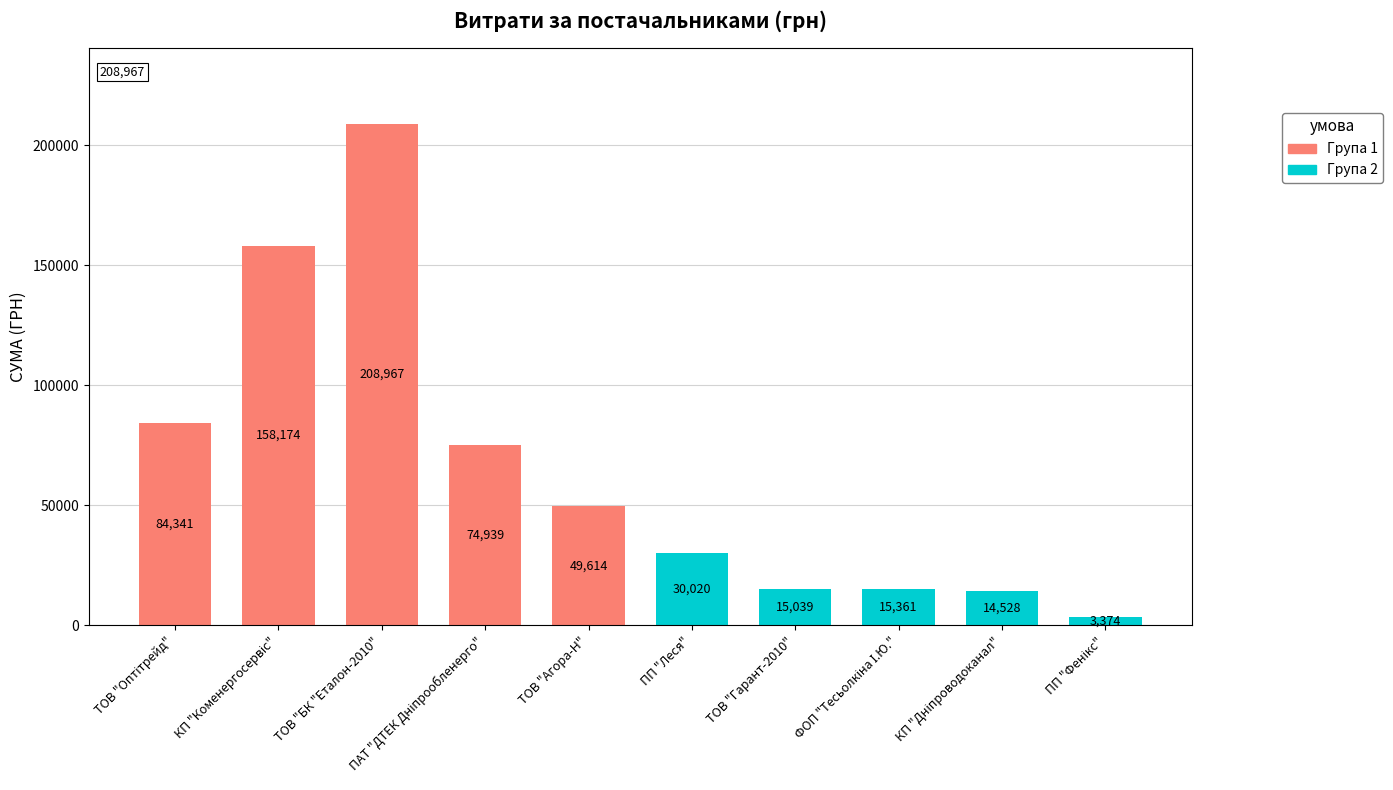

Rank the categories by value from lowest to highest.

ПП "Фенікс", КП "Дніпроводоканал", ТОВ "Гарант-2010", ФОП "Тесьолкіна І.Ю.", ПП "Леся", ТОВ "Агора-Н", ПАТ "ДТЕК Дніпрообленерго", ТОВ "Оптітрейд", КП "Коменергосервіс", ТОВ "БК "Еталон-2010"